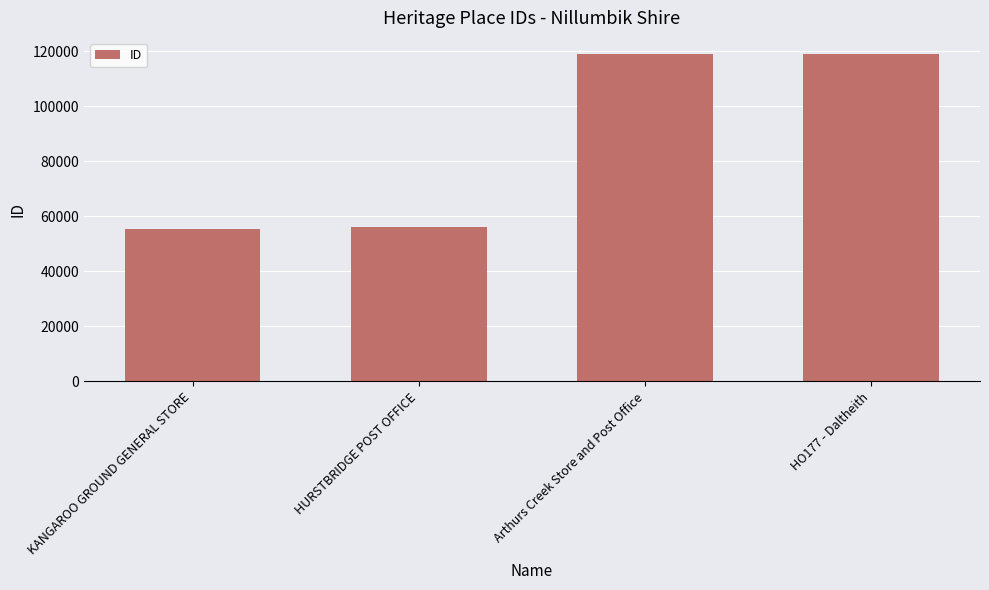

What is the label of the 1st bar from the left?

KANGAROO GROUND GENERAL STORE